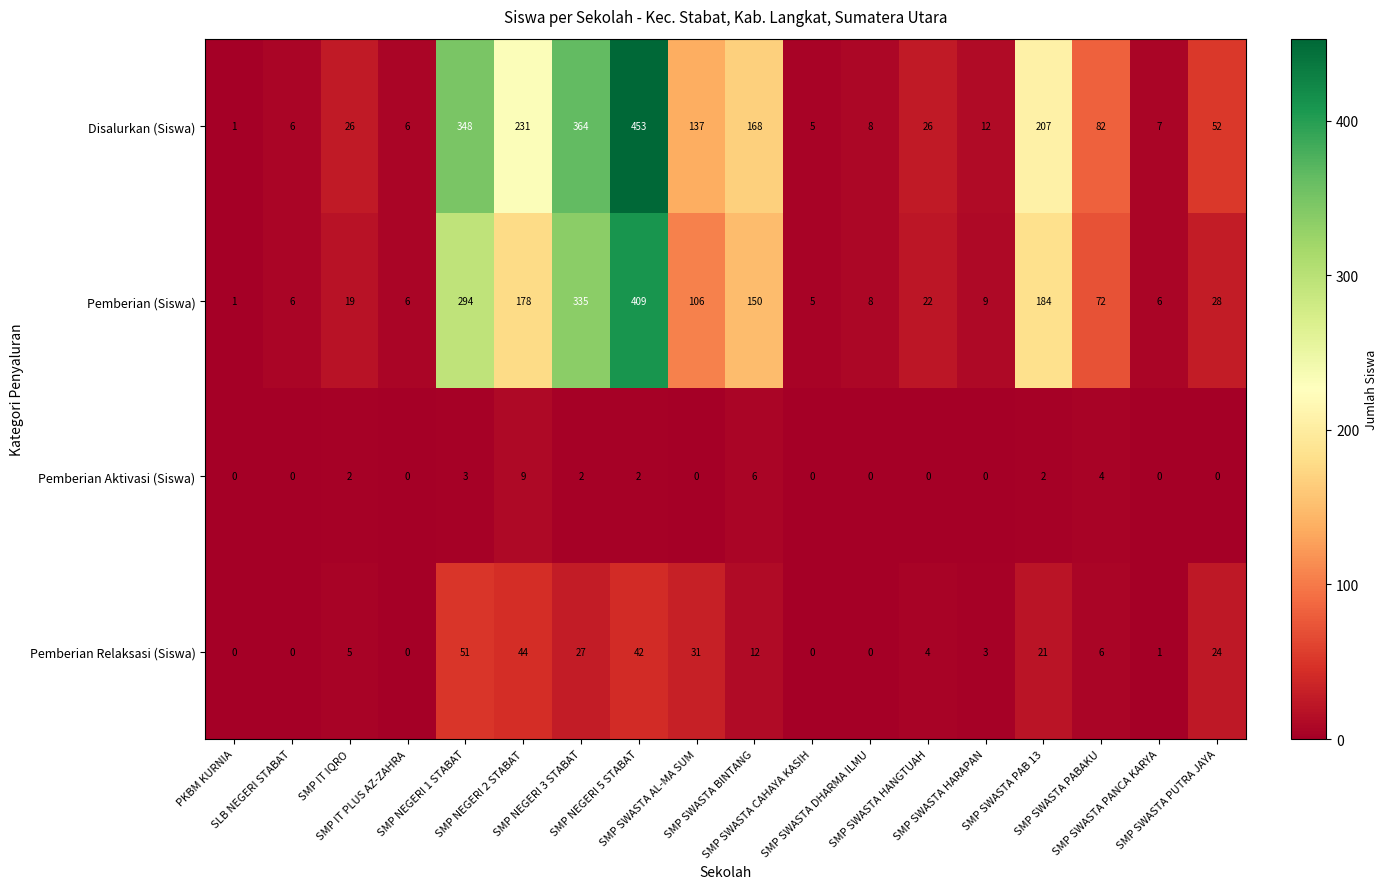

Which series has the largest total across all categories?

Disalurkan (Siswa)